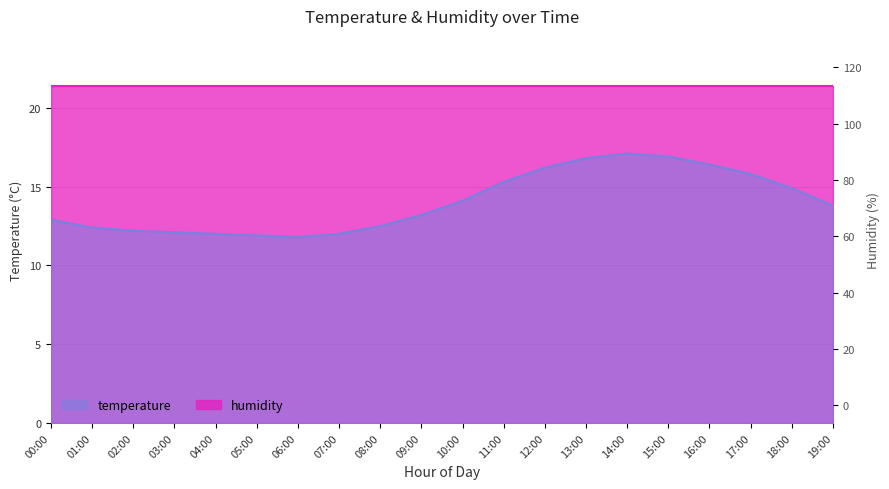

What is the difference between the maximum and minimum values?

5.3